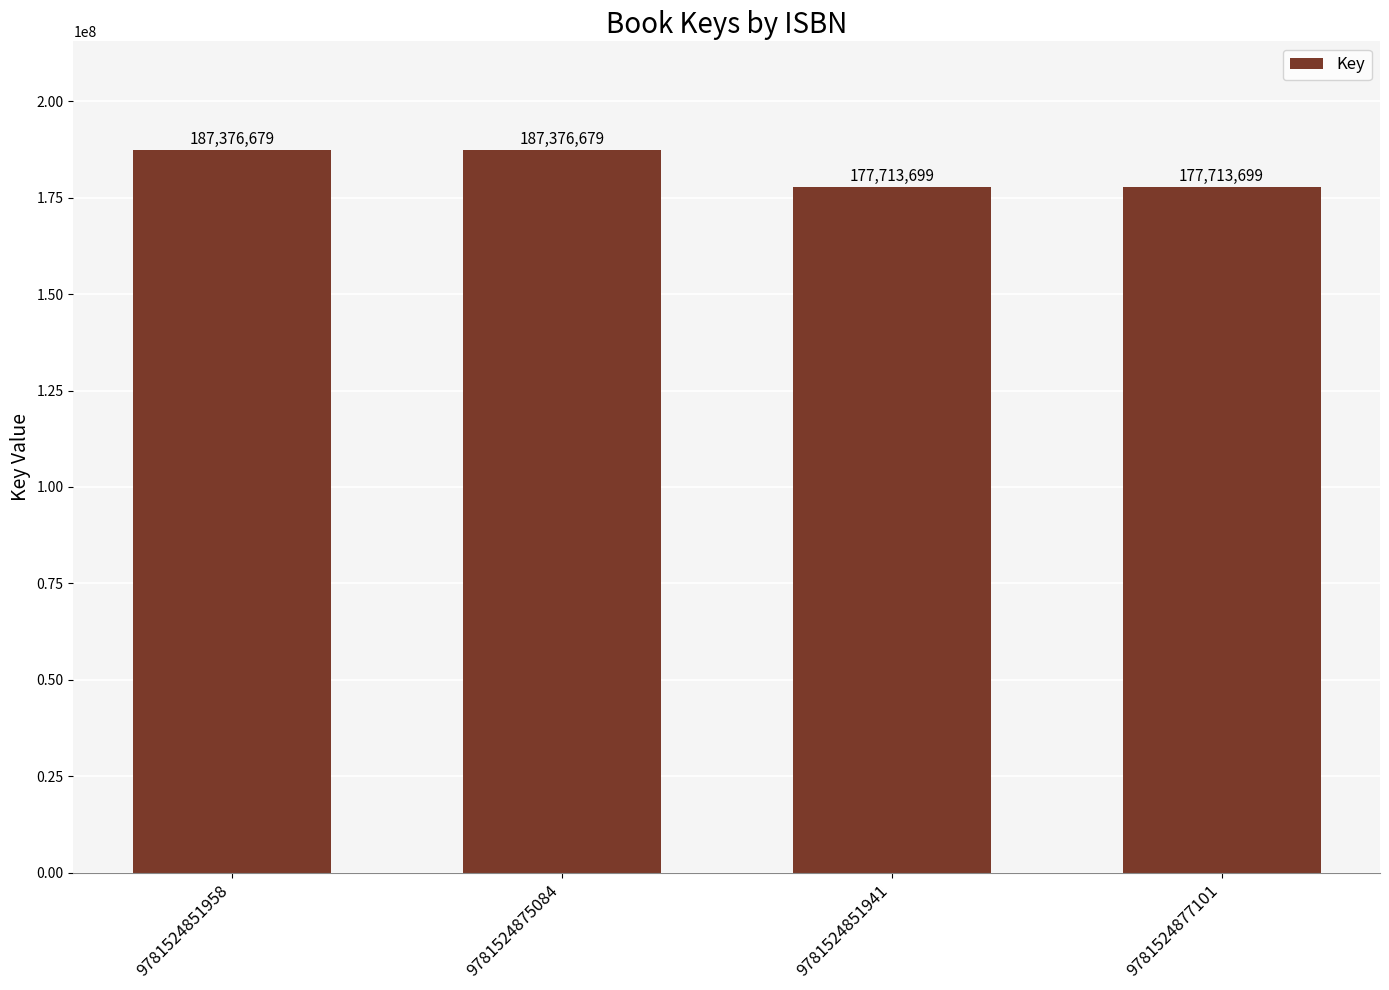

How many distinct data groups are displayed?

1